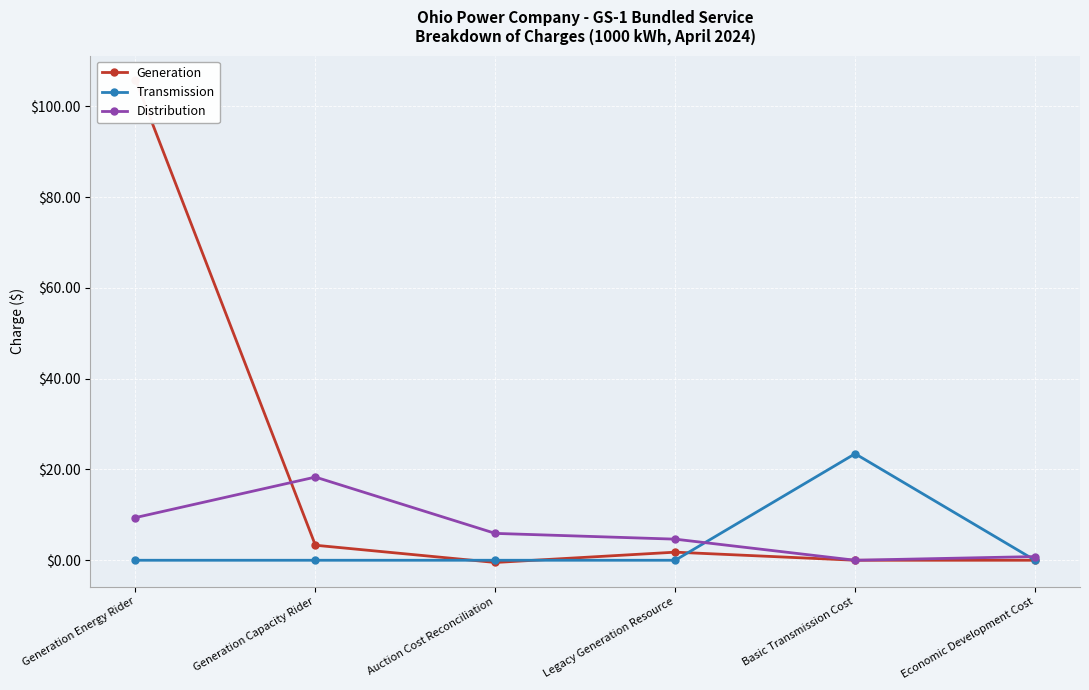

At which category does Generation reach its first local peak?

Legacy Generation Resource